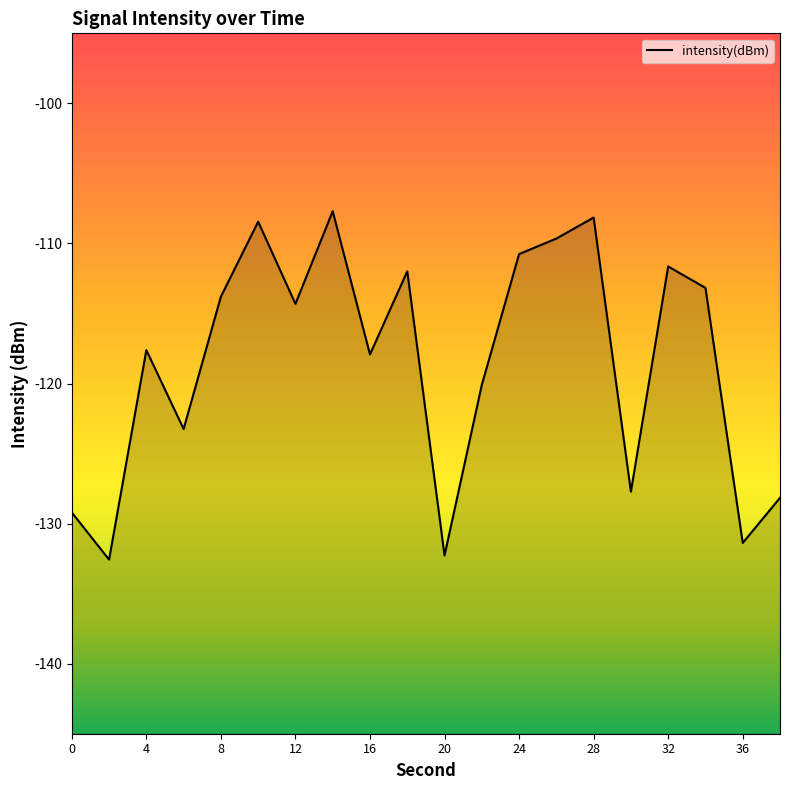

Reading right to left, list all the values displayed in this chart.

-128.2	-131.4	-113.2	-111.6	-127.7	-108.2	-109.7	-110.8	-120.1	-132.3	-112.0	-117.9	-107.7	-114.3	-108.4	-113.8	-123.2	-117.6	-132.6	-129.2